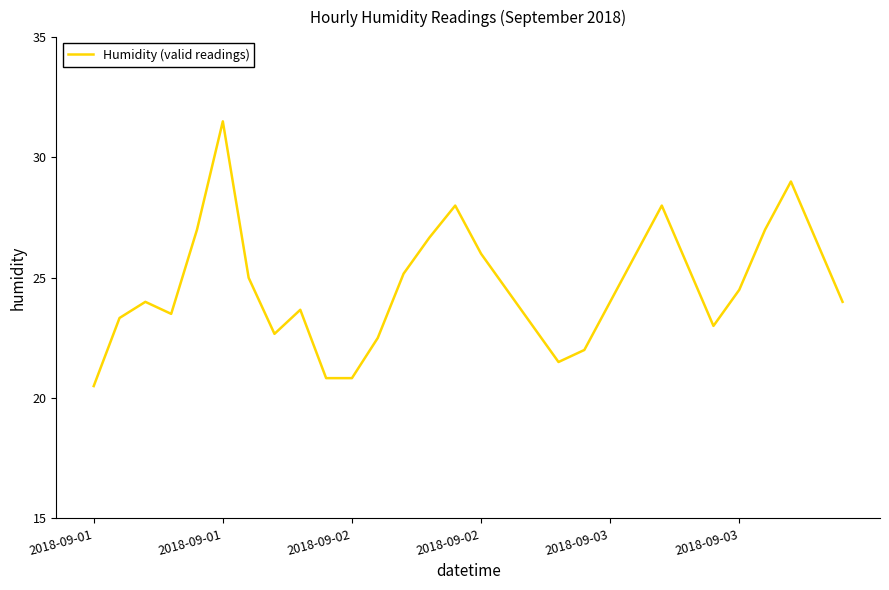

What is the difference between the maximum and minimum values?

11.0